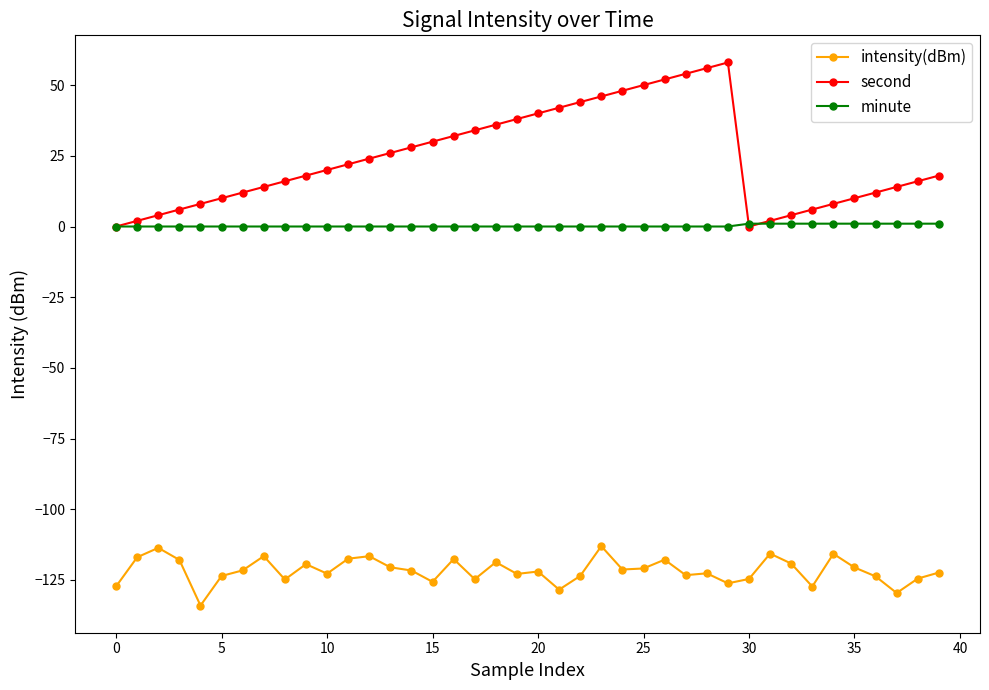

True or false: minute and intensity(dBm) cross at least once.

False